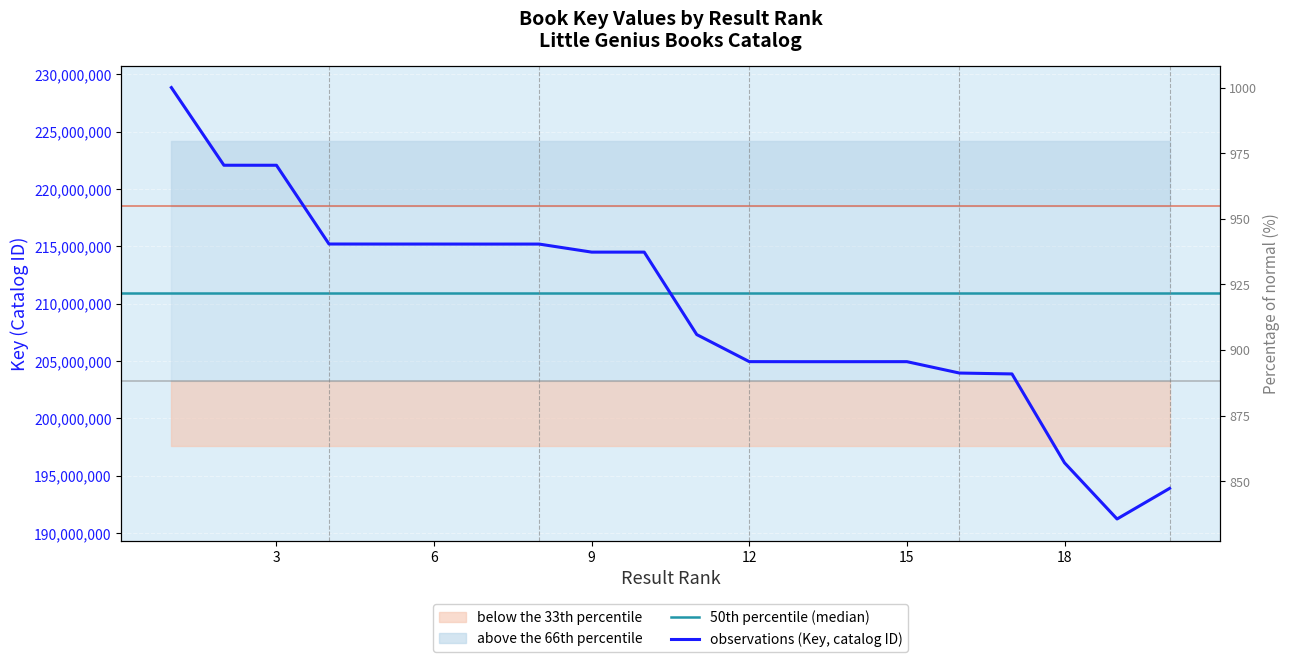

At which label is the value closest to 210022851?

11